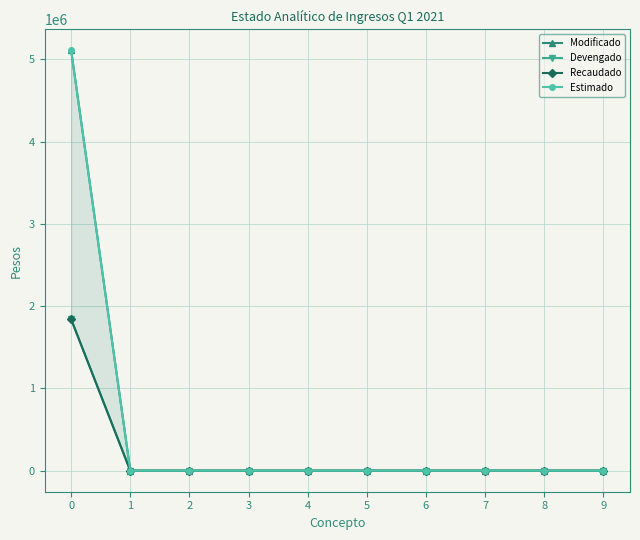

How many data points in Recaudado are above 0?

1